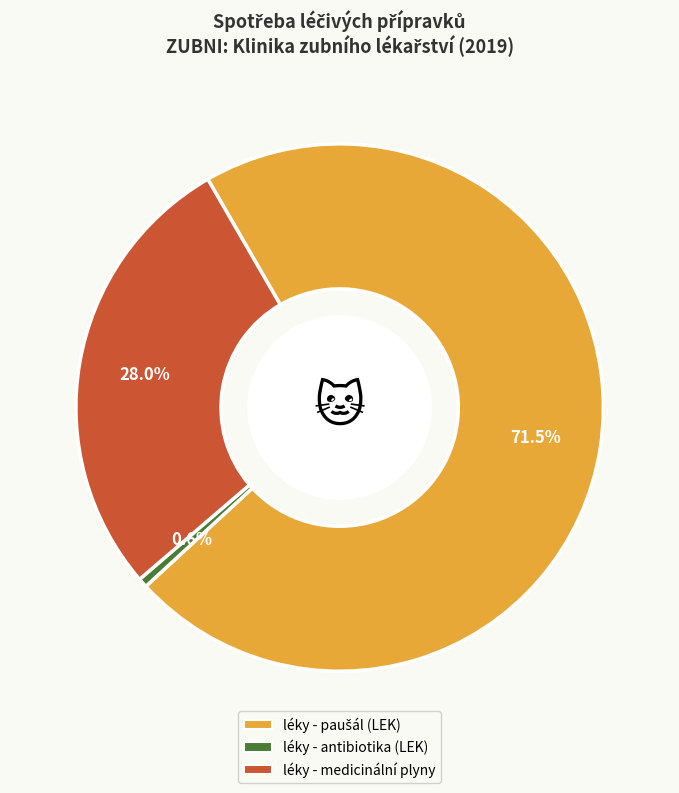

Which slice is the smallest?

léky - antibiotika (LEK)